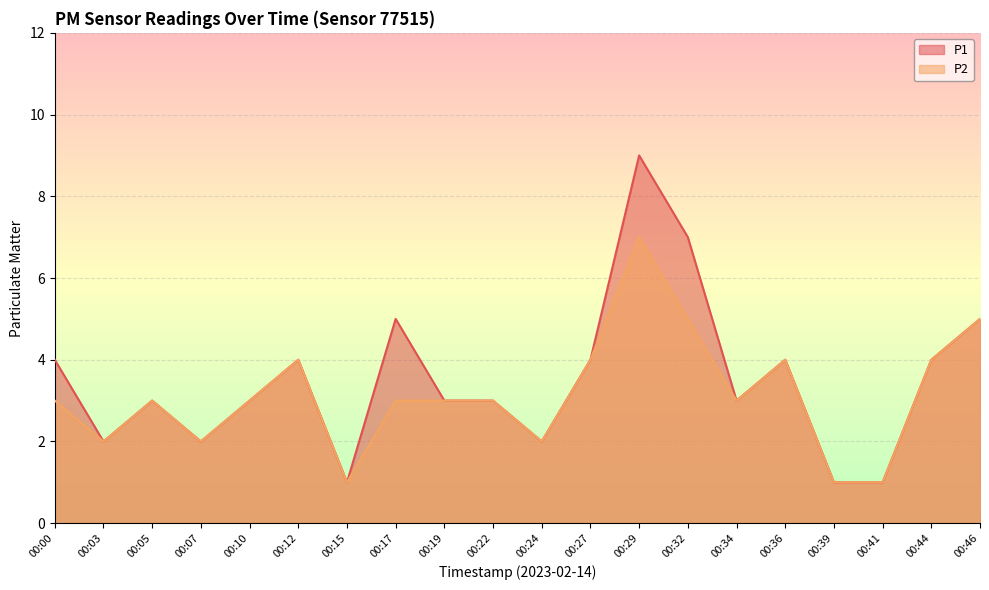

At which category is the sum across all series the highest?

00:29